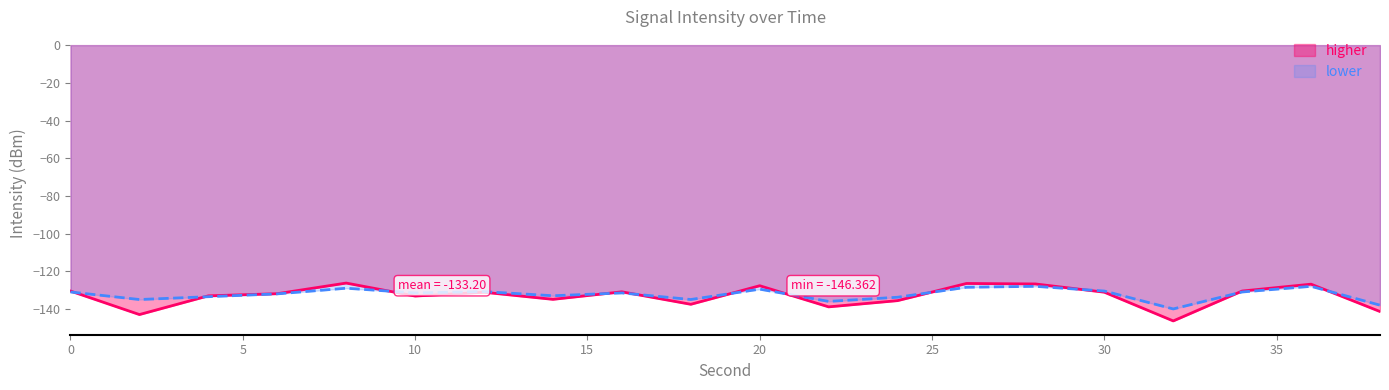

Reading right to left, extract all data points from this chart.

intensity(dBm): 38=-141.4	36=-126.9	34=-130.5	32=-146.4	30=-131.1	28=-126.7	26=-126.5	24=-135.6	22=-138.9	20=-127.7	18=-137.5	16=-130.9	14=-134.9	12=-131.1	10=-133.2	8=-126.3	6=-131.9	4=-133.0	2=-143.0	0=-130.5
smoothed: 38=-138.0	36=-128.0	34=-131.0	32=-140.0	30=-130.5	28=-128.0	26=-128.5	24=-133.8	22=-136.0	20=-129.5	18=-135.0	16=-131.5	14=-133.0	12=-130.8	10=-131.5	8=-129.0	6=-132.0	4=-133.5	2=-135.0	0=-131.0